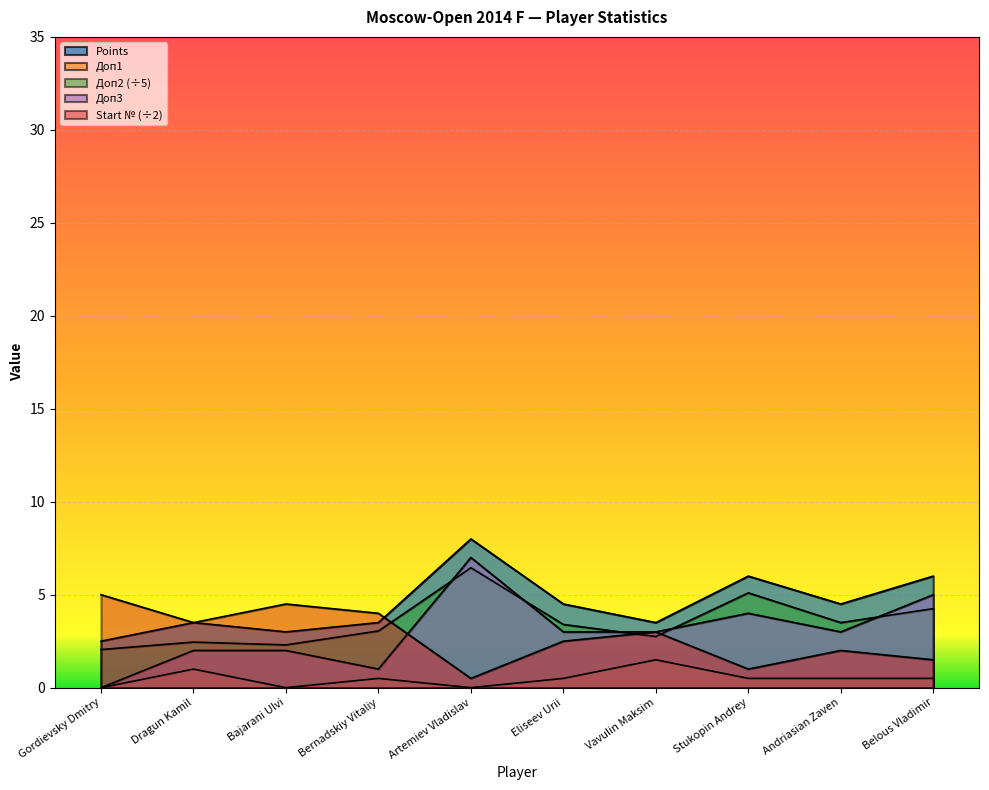

Which category has the lowest value in the Start_num series?

Artemiev Vladislav